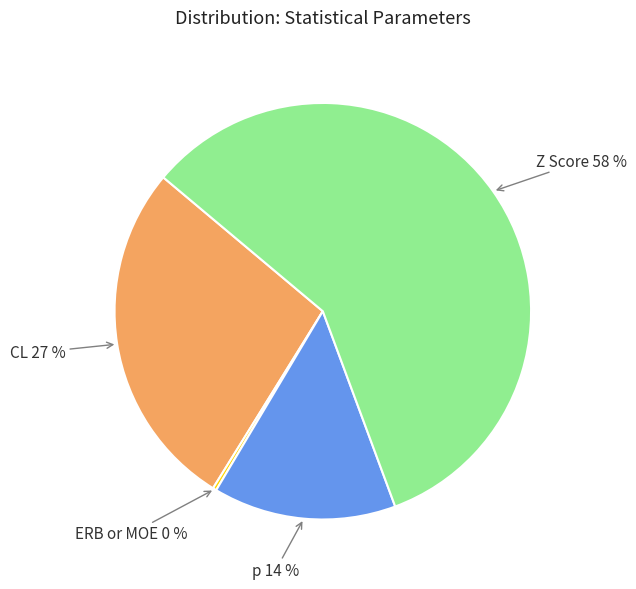

To the nearest percent, what is the combined percentage of CL and Z Score?

86%